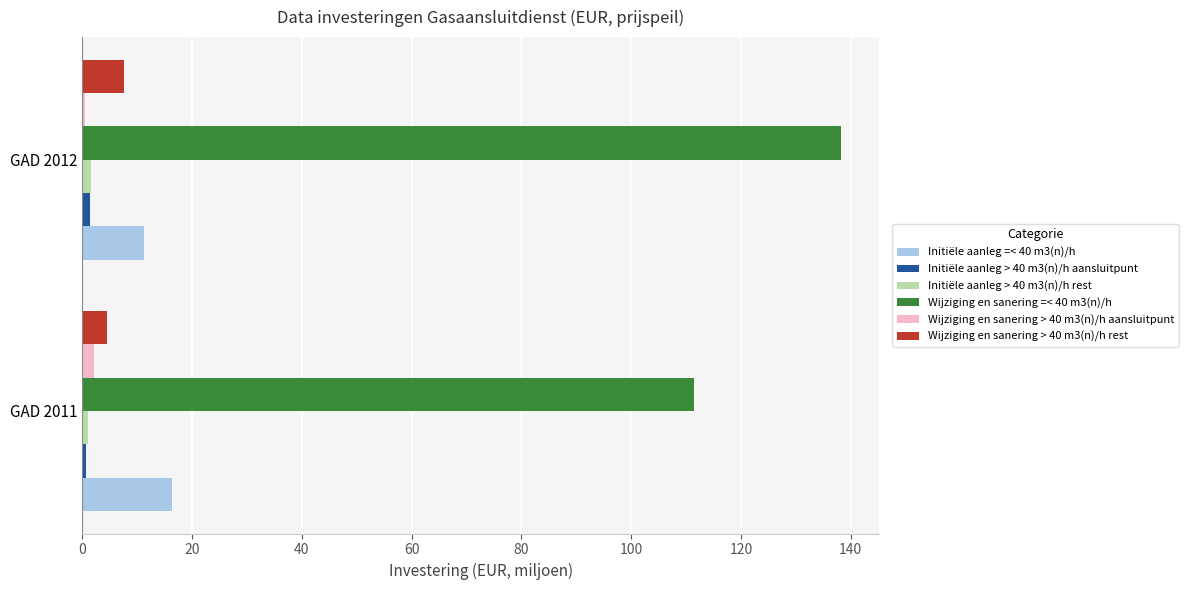

Which series has the largest range (max minus min)?

Wijziging en sanering =< 40 m3(n)/h